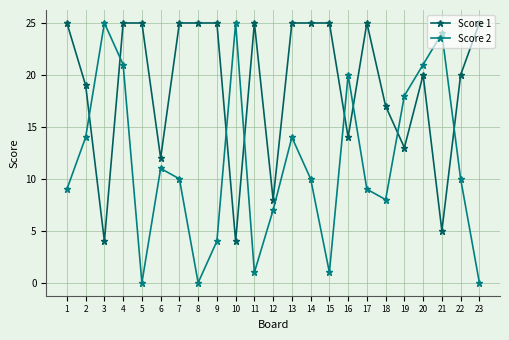

Which series ends up on top after the final intersection of Score 1 and Score 2?

Score 1